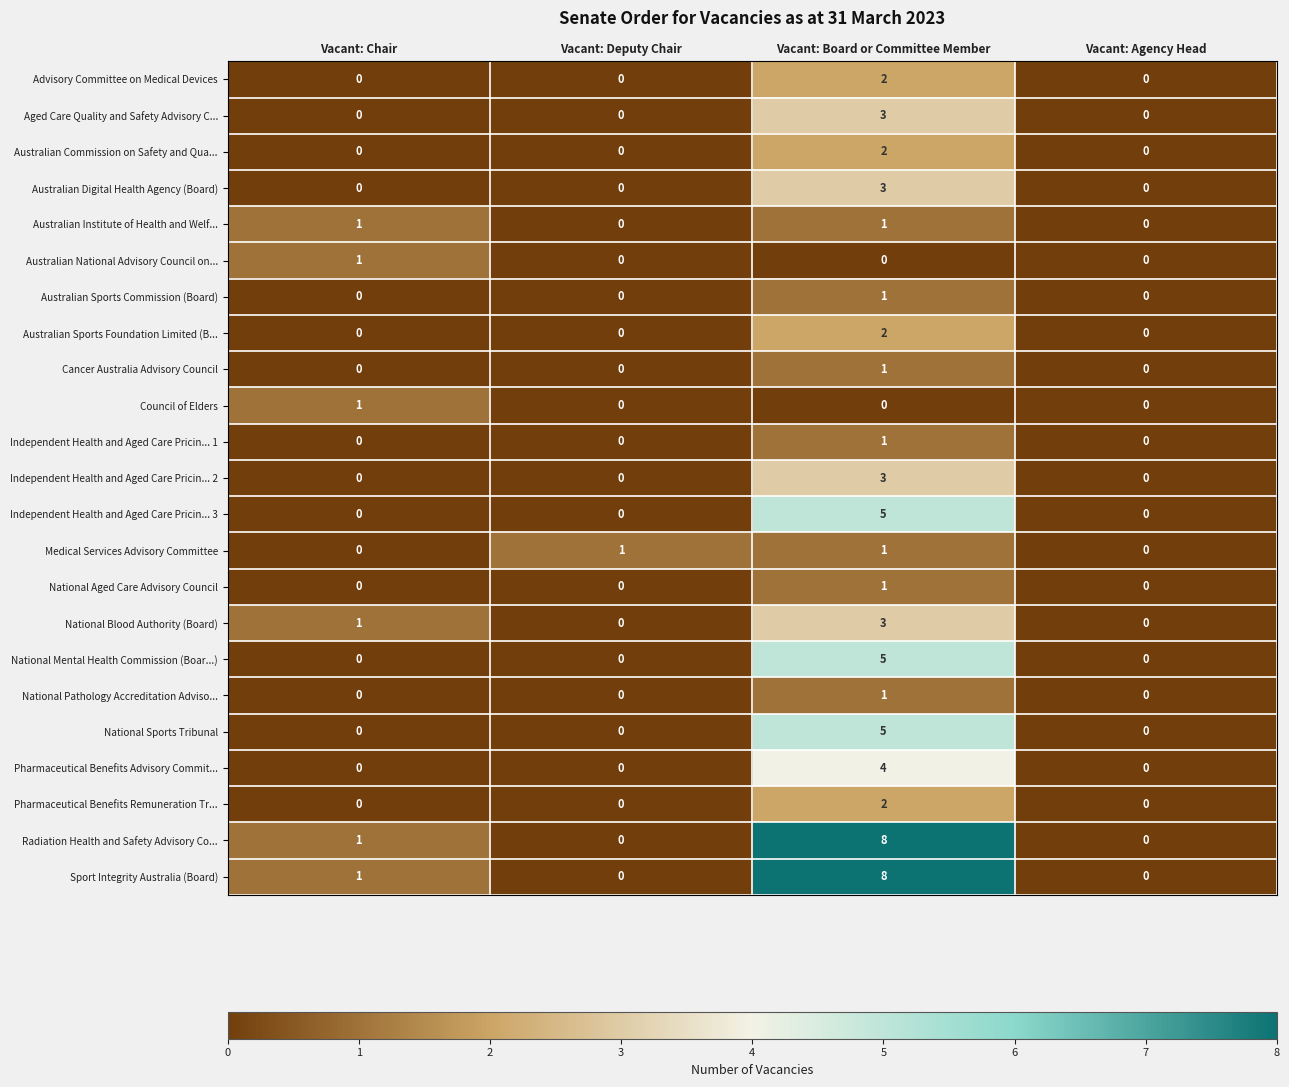

The value of National Mental Health Commission (Boar...) at Vacant: Chair is 0. True or false?

True